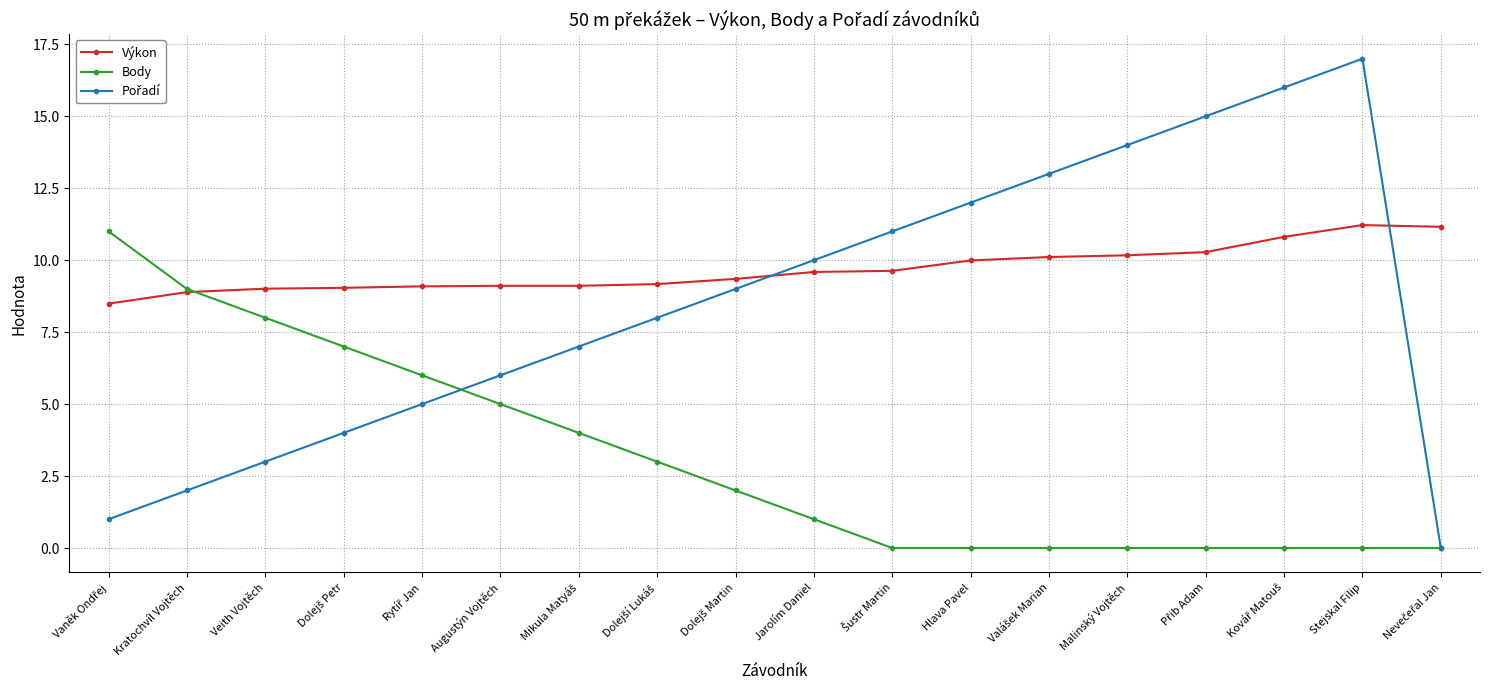

Which series has the largest total across all categories?

Výkon